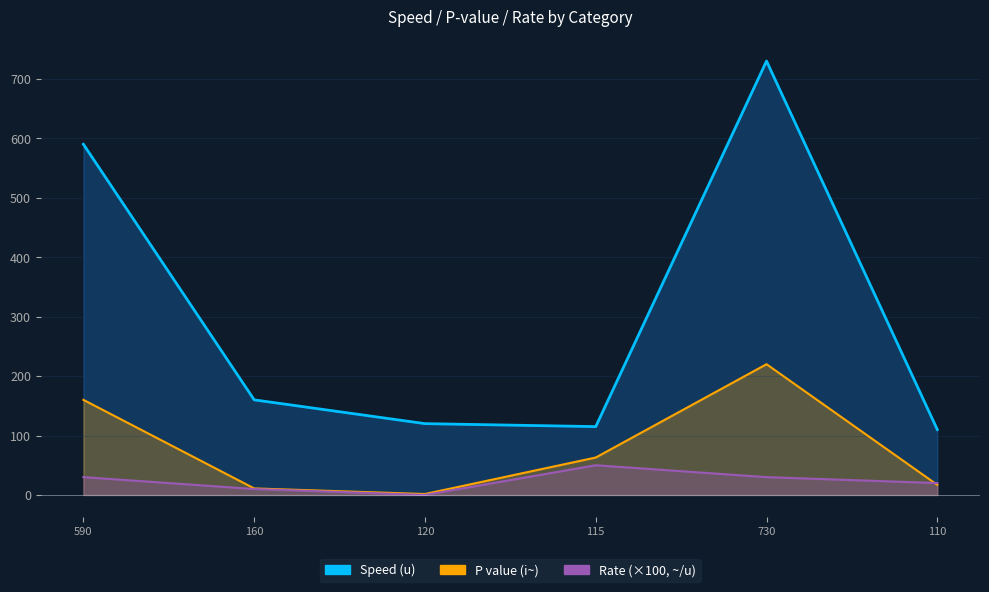

What is the greatest value displayed?

730.0